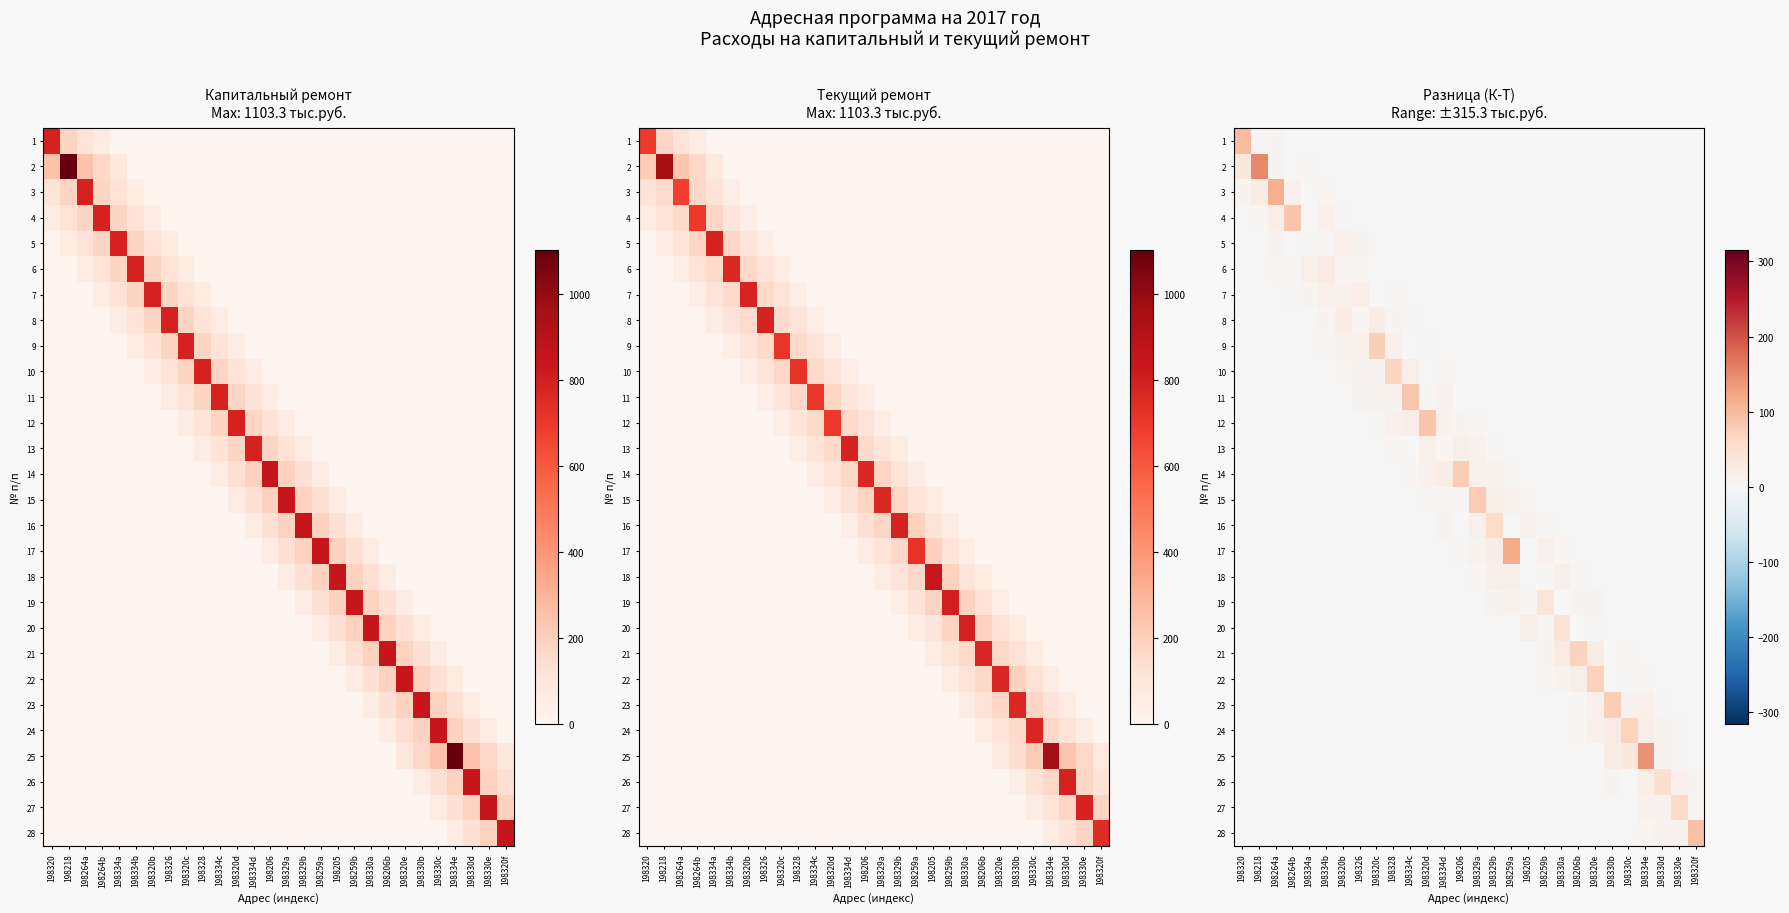

What is the total value across all series at 198264b?

111.7